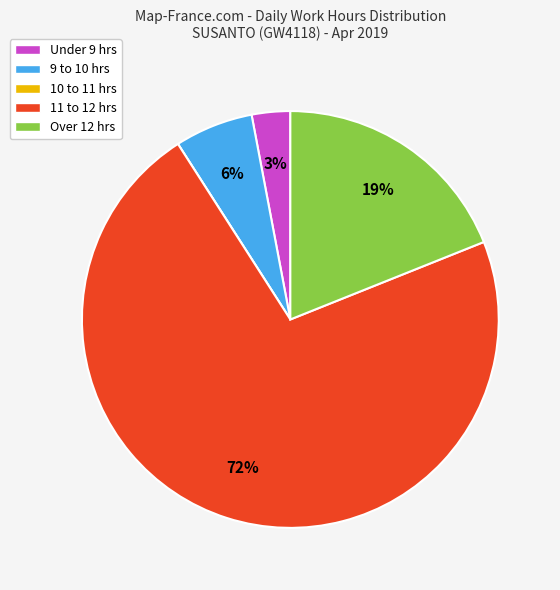

To the nearest percent, what is the difference between the largest and smallest slice percentages?

72%